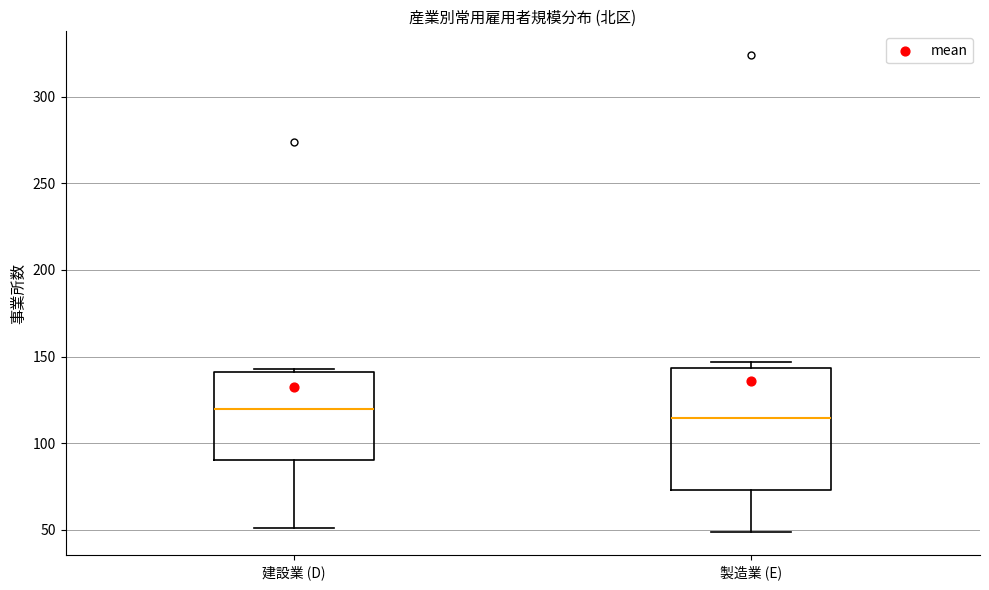

Reading left to right, transcribe this box plot: for each box, give where its median line is, the range the box spans, and where its two whiskers end, as read against the y-axis. The values are not printed on the chart, so give them approximately, as read against the axis.

建設業 (D): median 120, box 90 to 140, whiskers 50 to 145
製造業 (E): median 115, box 75 to 145, whiskers 50 to 145 (just above the box's upper edge)